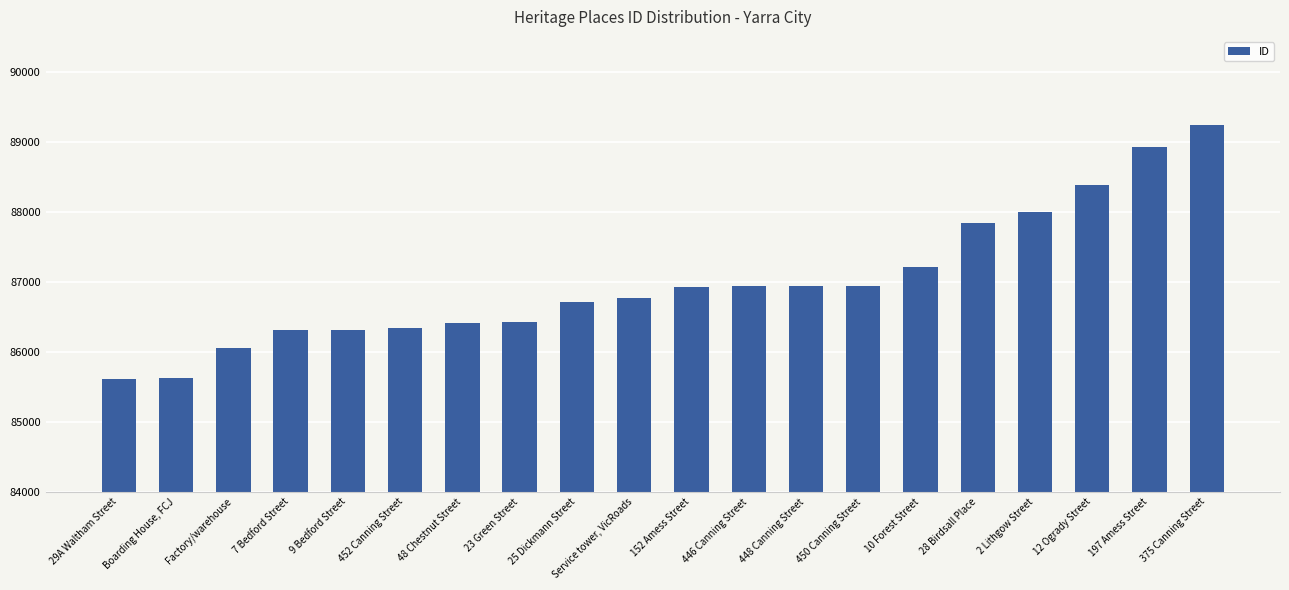

What is the smallest value displayed?

85610